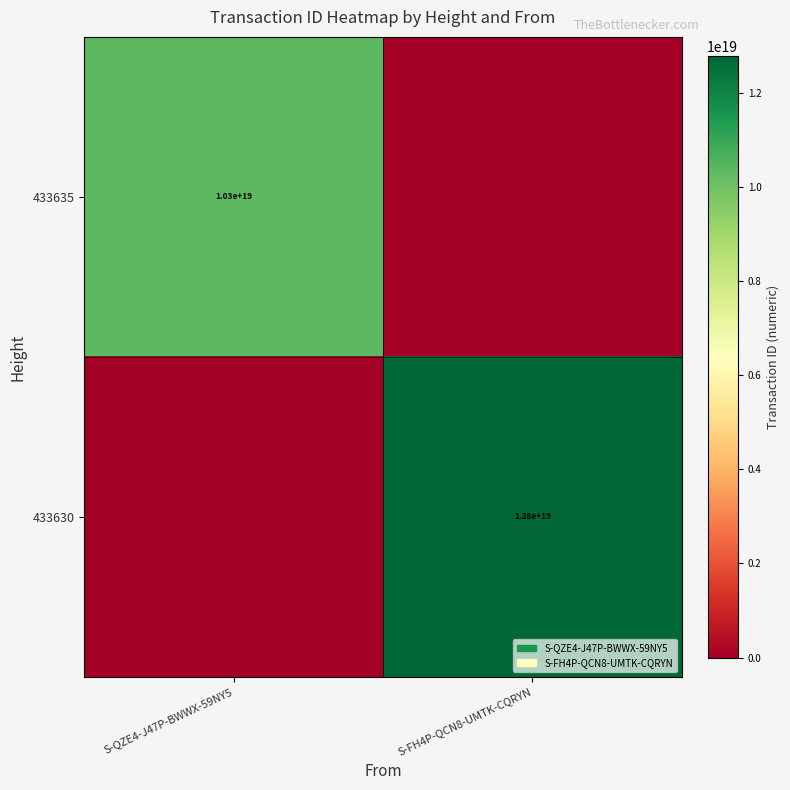

Which label corresponds to the largest value in the chart?

S-FH4P-QCN8-UMTK-CQRYN